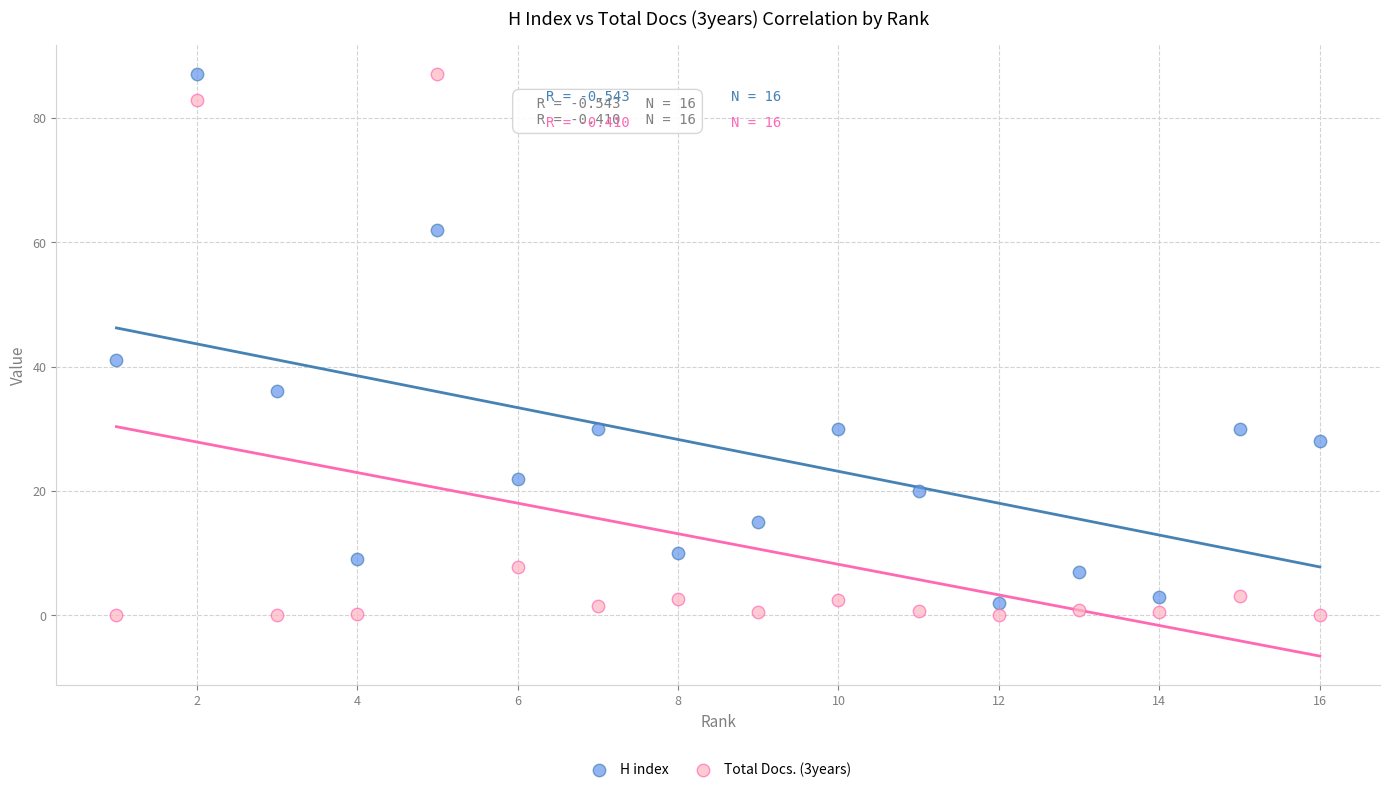

Which series reaches the minimum Y coordinate?

Total Docs. (3years)